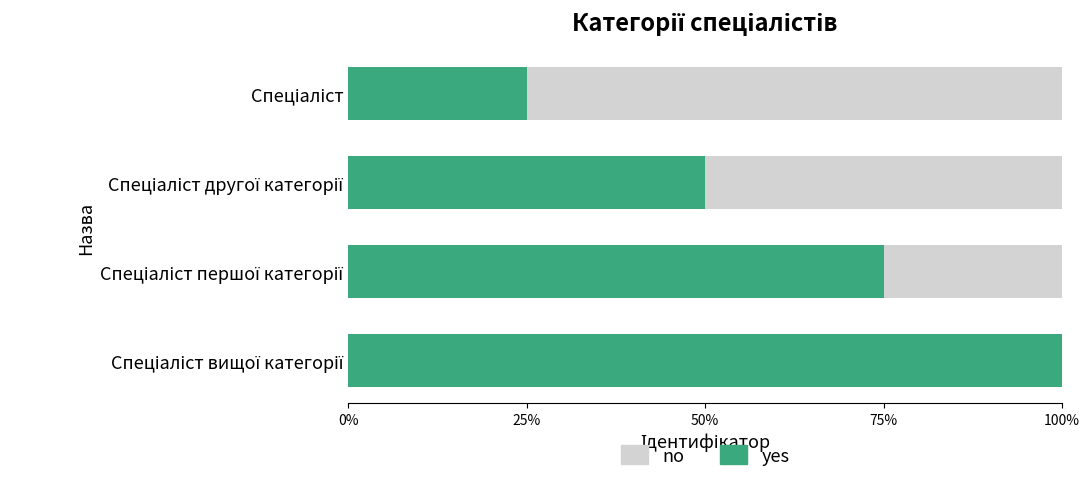

What is the value of the yes bar at the 1st from the left?

0.2